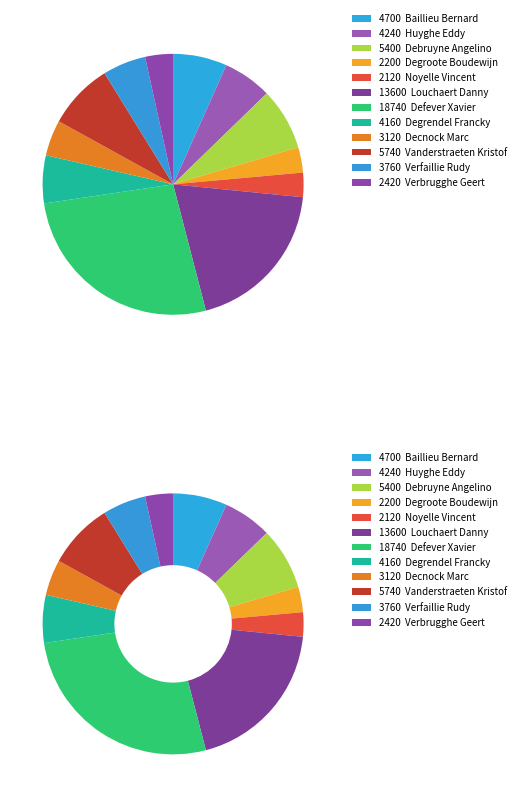

Is it true that Defever Xavier is 41% of the pie?

False